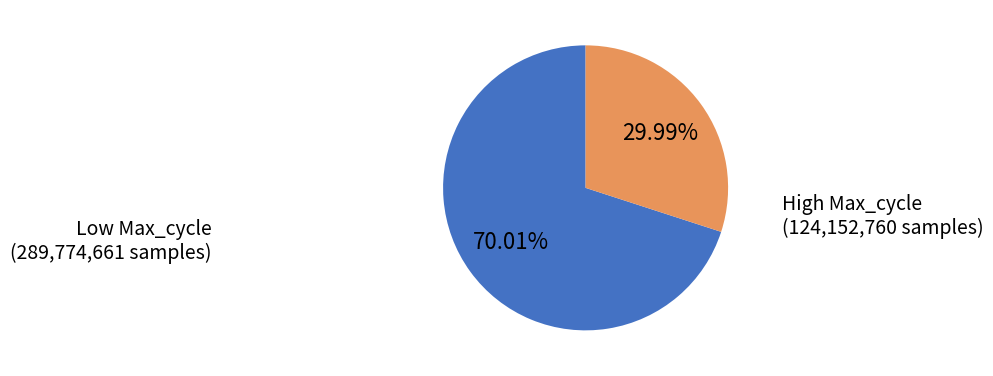

Is there any slice that represents more than half of the pie?

Yes